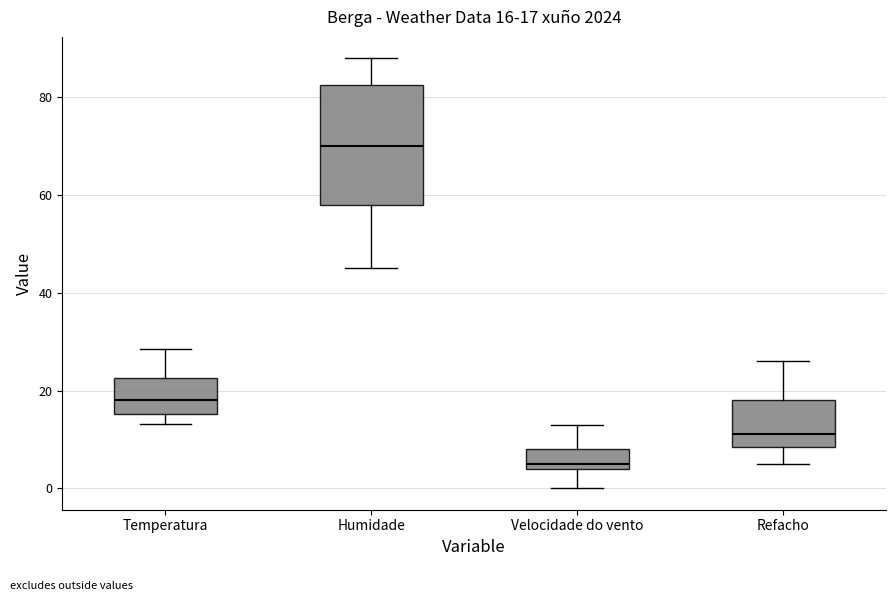

Which box's median line is the lowest?

Velocidade do vento